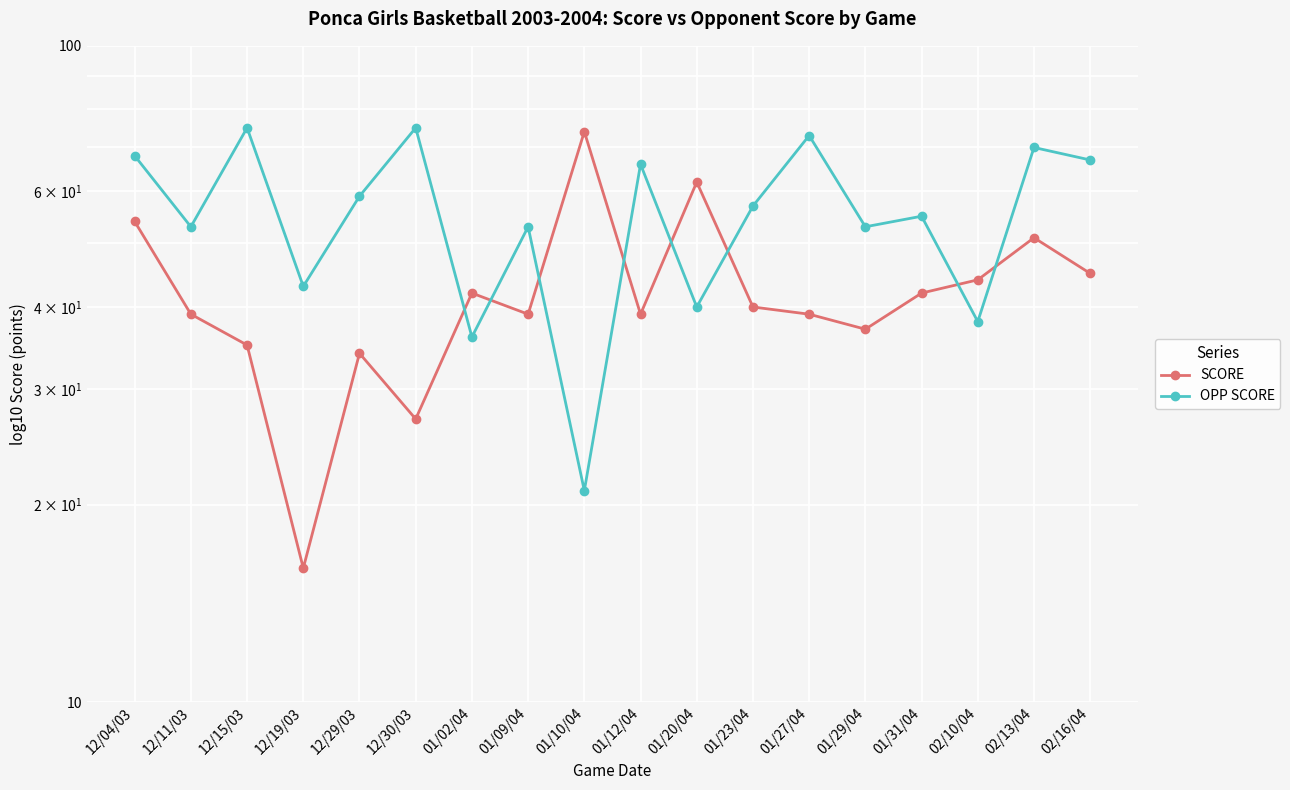

What is the label of the 10th point from the right?

01/10/04